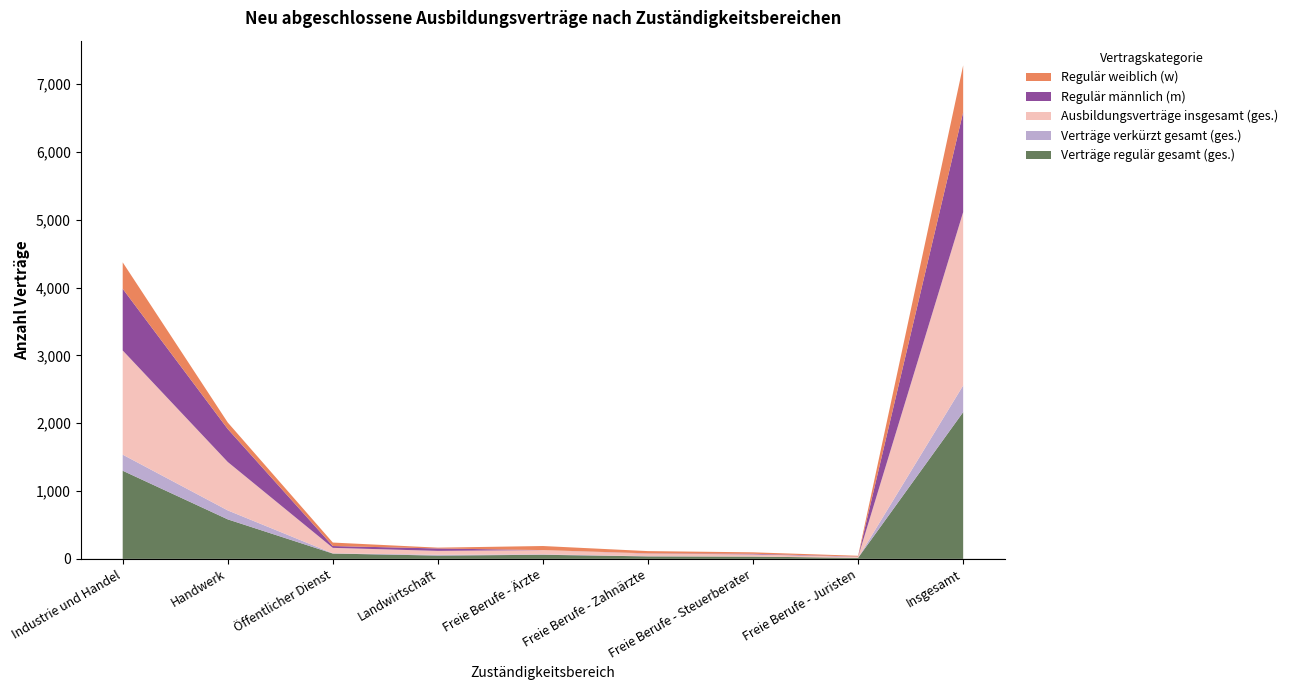

Reading right to left, list all the values displayed in this chart.

Verträge regulär gesamt (ges.): 2163	15	33	36	60	48	78	582	1299
Verträge verkürzt gesamt (ges.): 393	0	0	3	6	12	3	132	237
Ausbildungsverträge insgesamt (ges.): 2556	15	33	39	63	57	81	714	1536
Regulär männlich (m): 1473	3	9	3	0	36	27	486	909
Regulär weiblich (w): 690	12	21	33	60	12	51	96	390